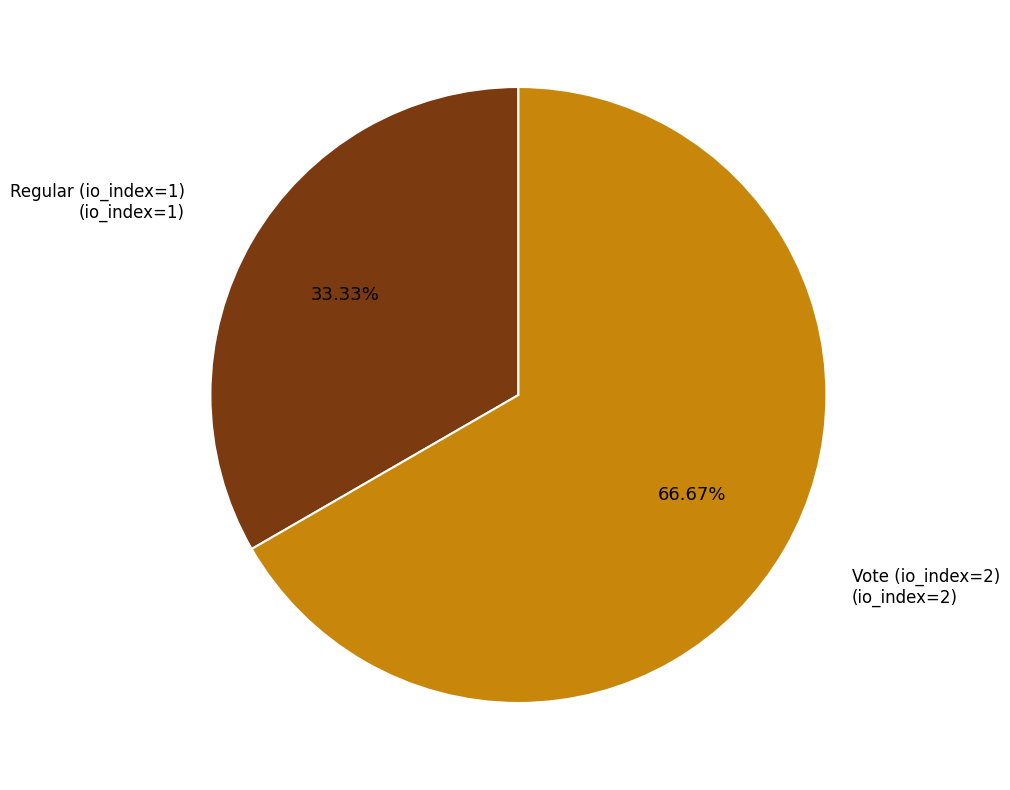

Is there a majority slice in this chart?

Yes